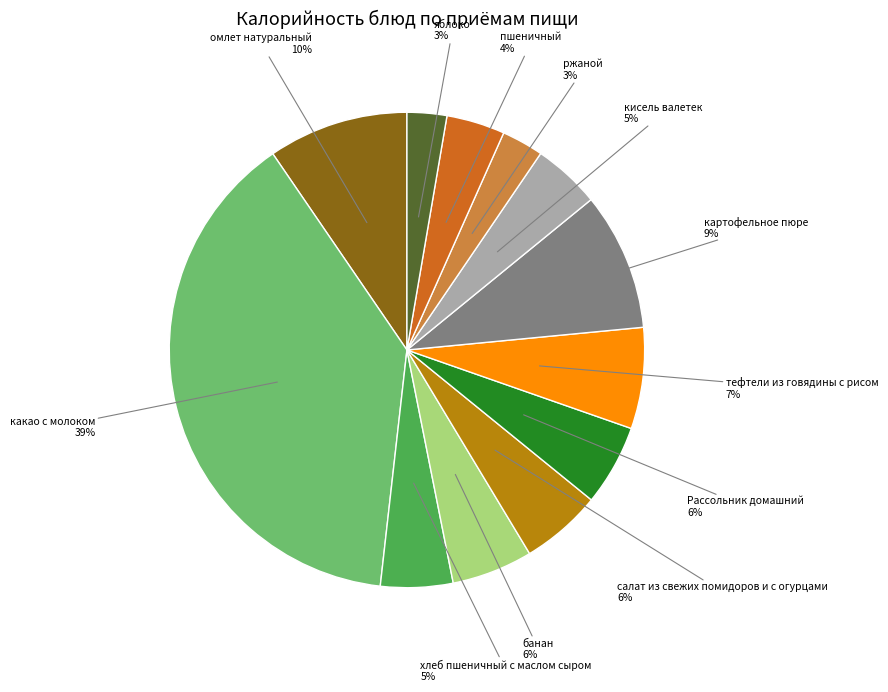

Does any single category account for the majority?

No